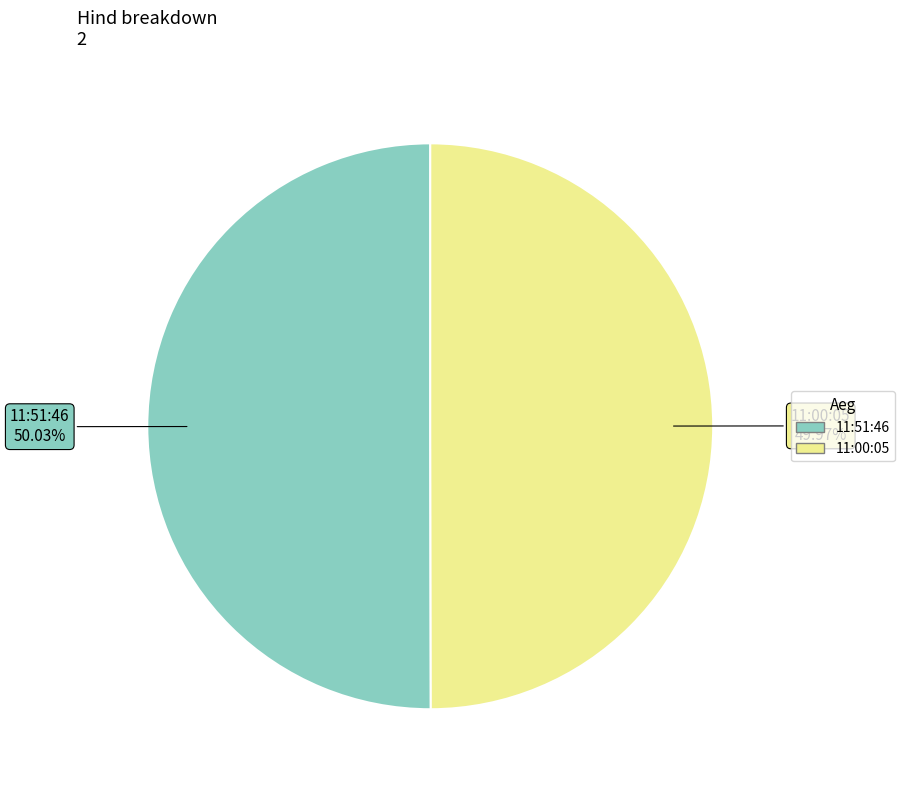

What portion of the pie excludes 11:51:46?

50.0%